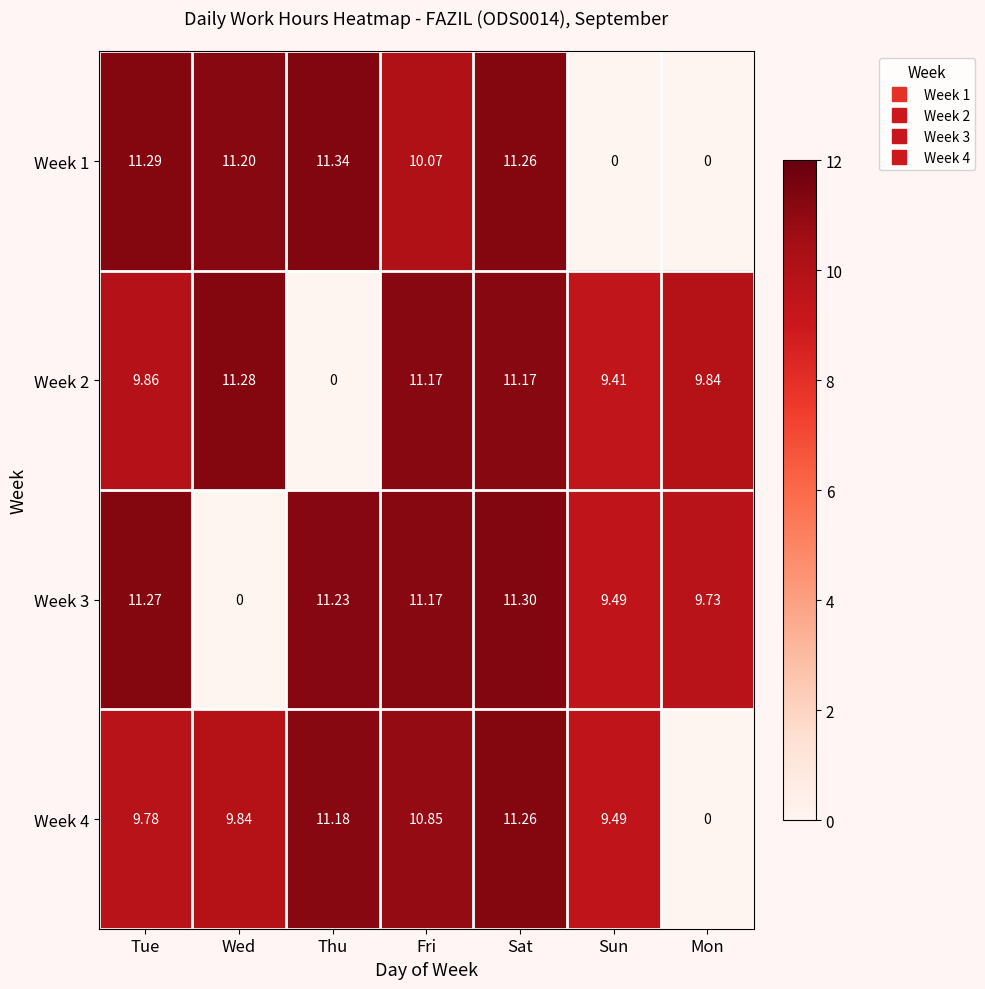

Which category has the highest value across all series?

Thu